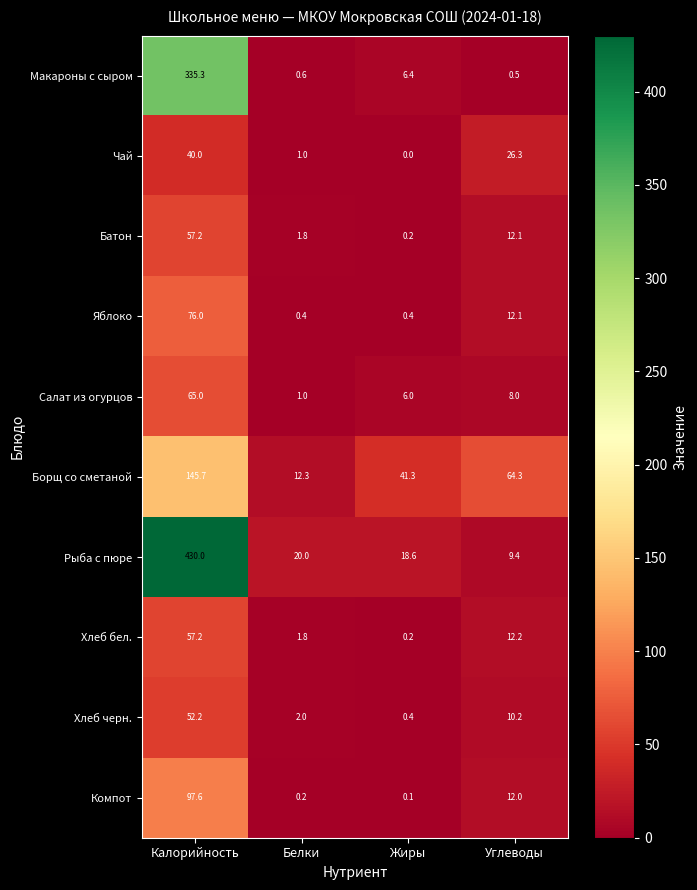

What value does the Яблоко series have at Углеводы?

12.1